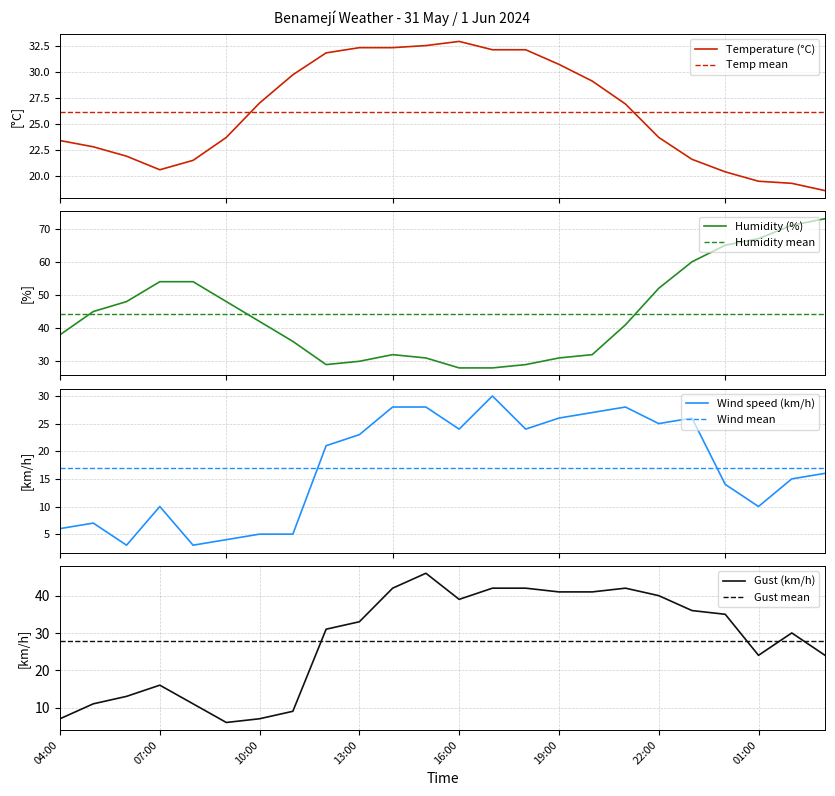

How many interior local peaks does the temperature series have?

1